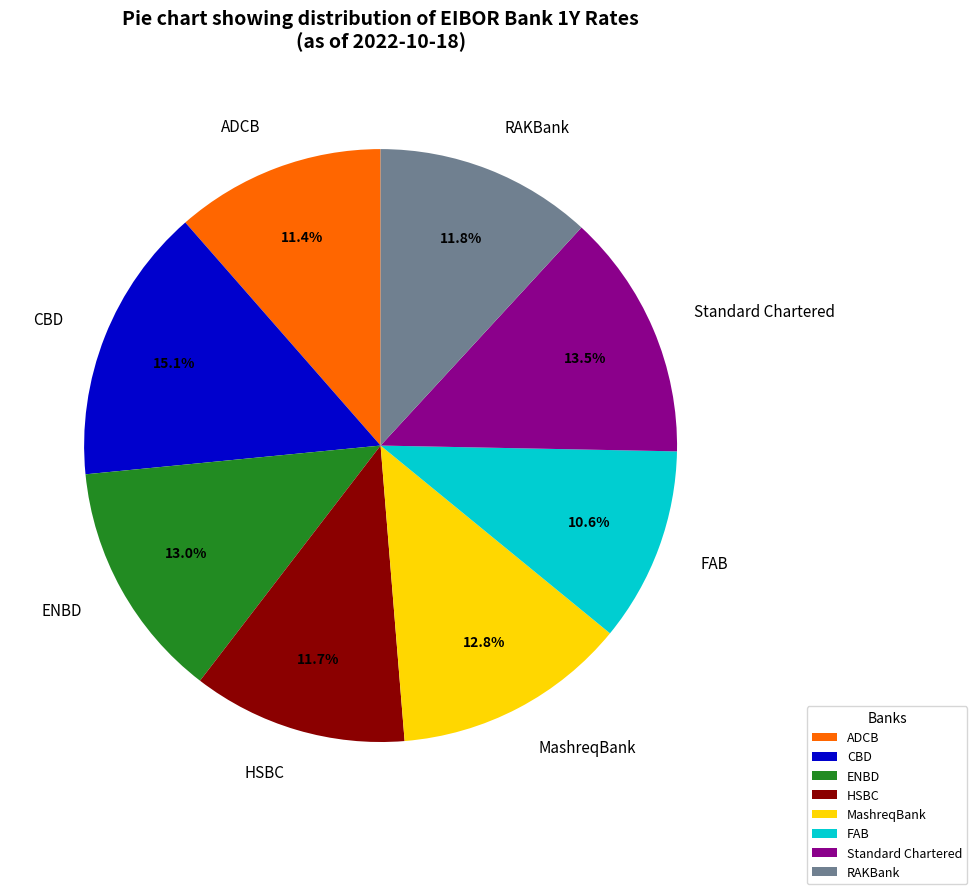

What is the smallest slice in the pie chart?

FAB